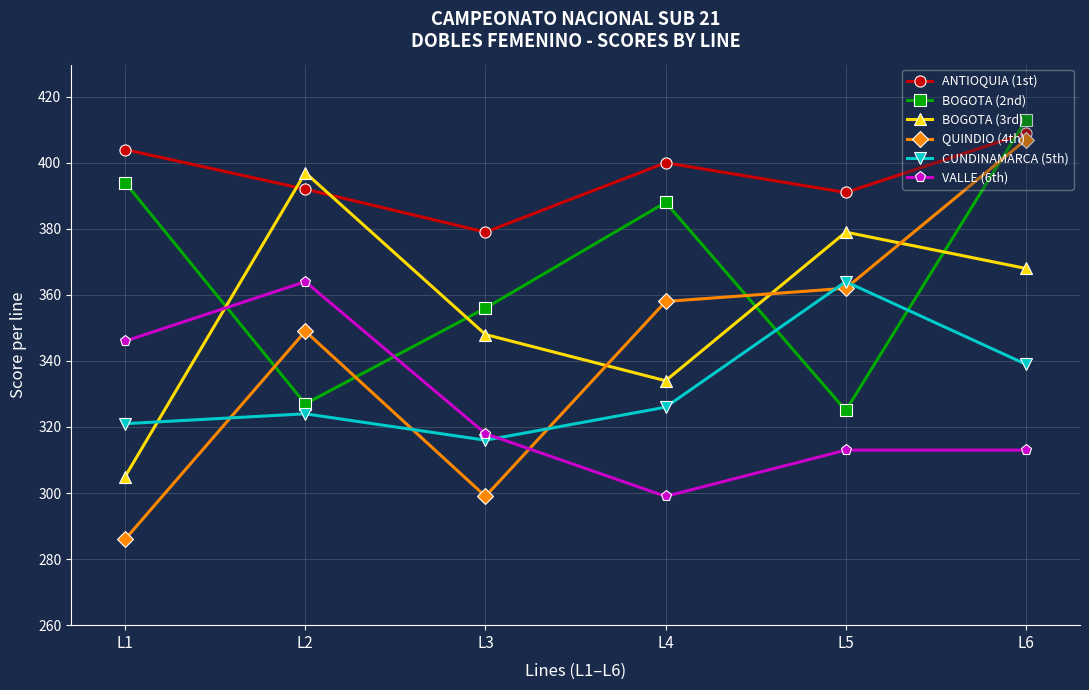

Which series changed the most between L3 and L5?

QUINDIO (4th)